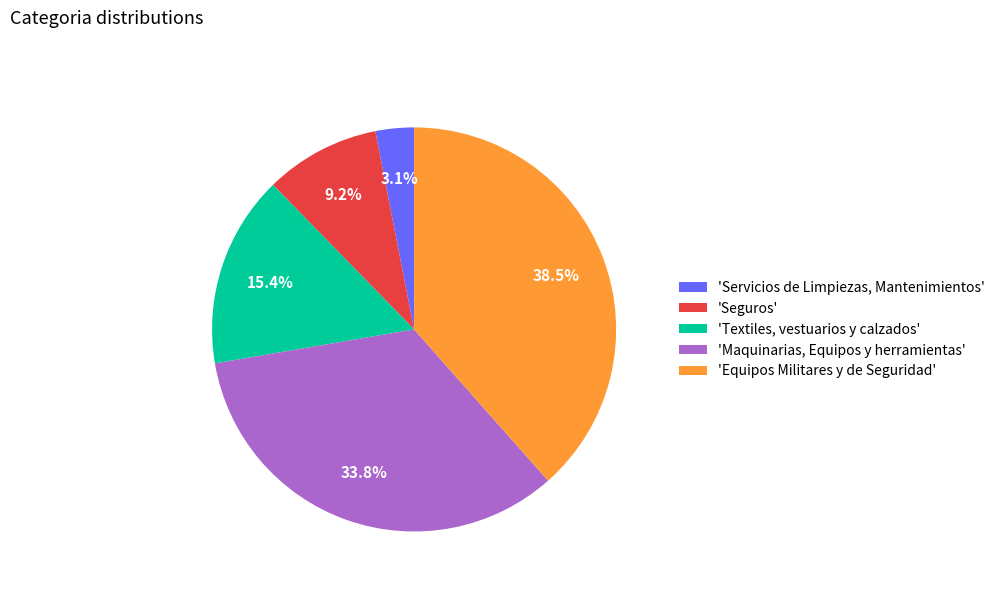

Rank the categories by value from lowest to highest.

'Servicios de Limpiezas, Mantenimientos', 'Seguros', 'Textiles, vestuarios y calzados', 'Maquinarias, Equipos y herramientas', 'Equipos Militares y de Seguridad'